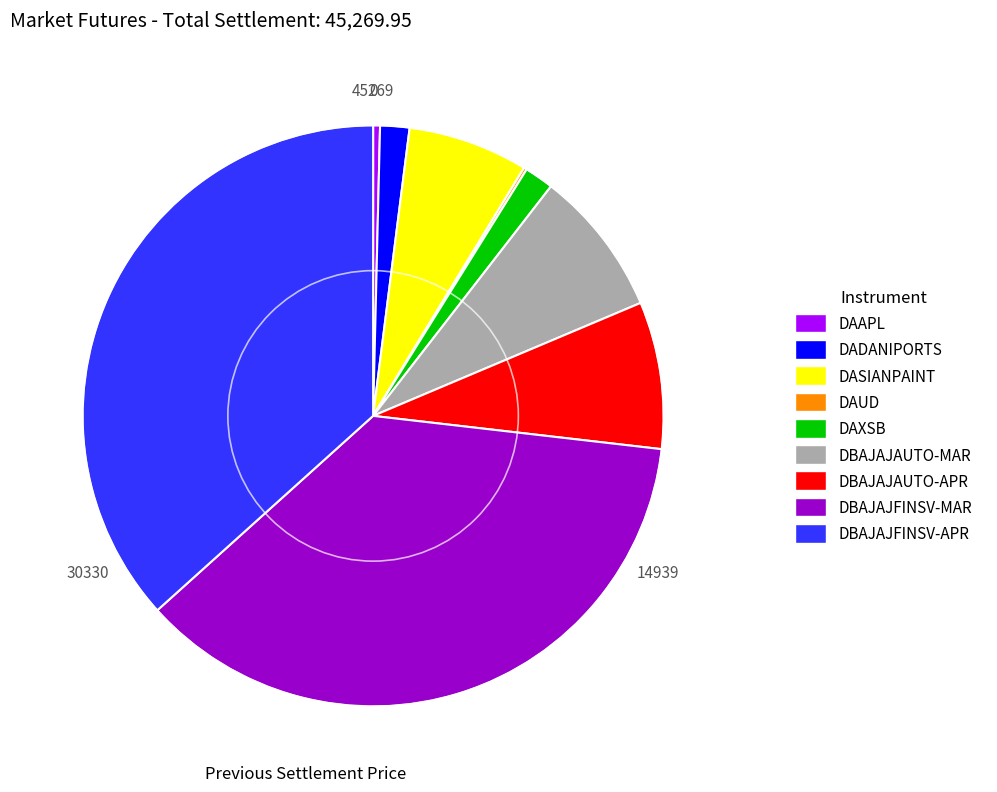

What is the ratio of the value at DBAJAJAUTO-APR to the value at DASIANPAINT?

1.2